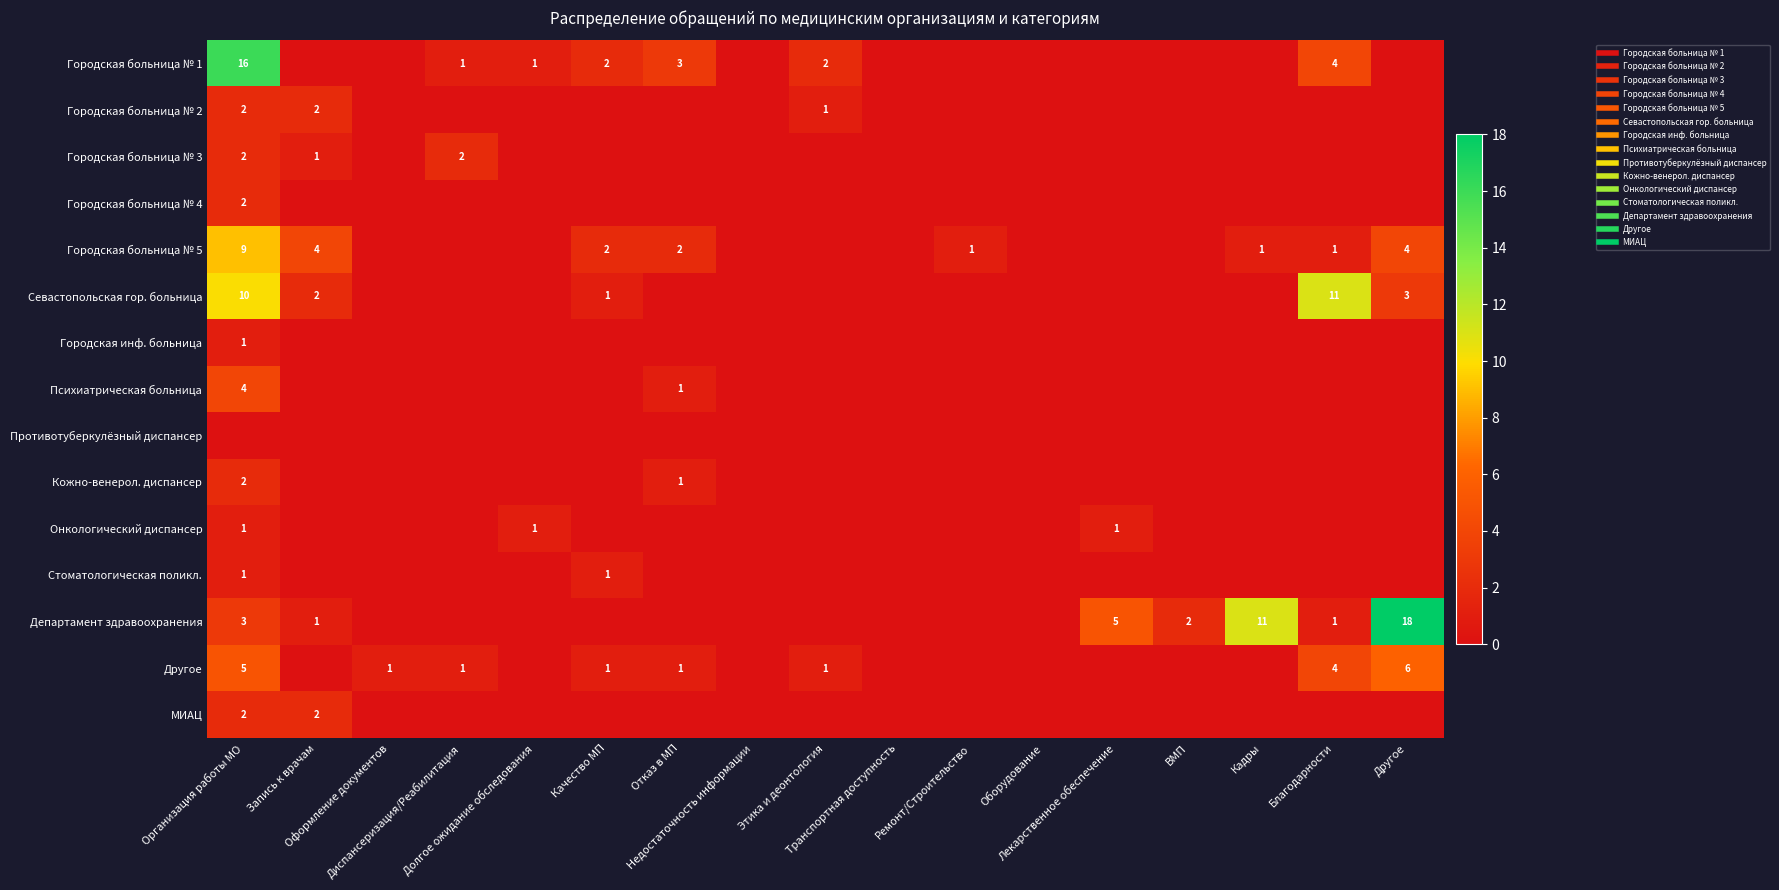

List the series in order of their peak value, lowest first.

Противотуберкулёзный диспансер, Городская инф. больница, Онкологический диспансер, Стоматологическая поликл., Городская больница № 2, Городская больница № 3, Городская больница № 4, Кожно-венерол. диспансер, МИАЦ, Психиатрическая больница, Другое, Городская больница № 5, Севастопольская гор. больница, Городская больница № 1, Департамент здравоохранения